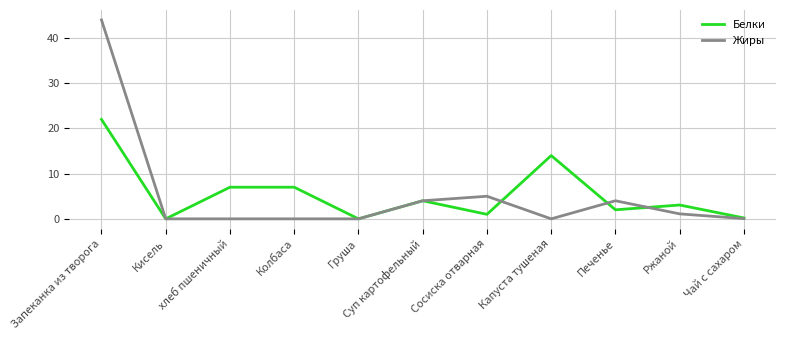

The value of Белки at Ржаной is 3.1. True or false?

True